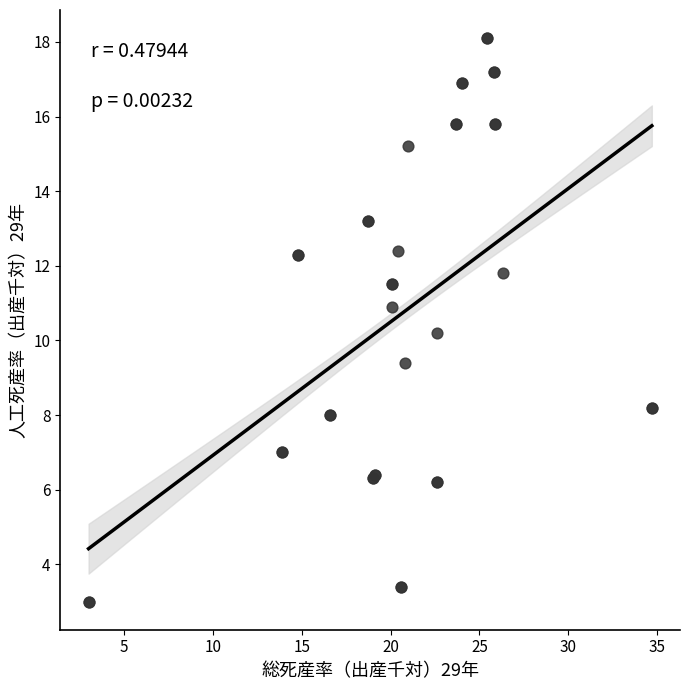

What Y value in the scatter plot is closest to 10?

10.2